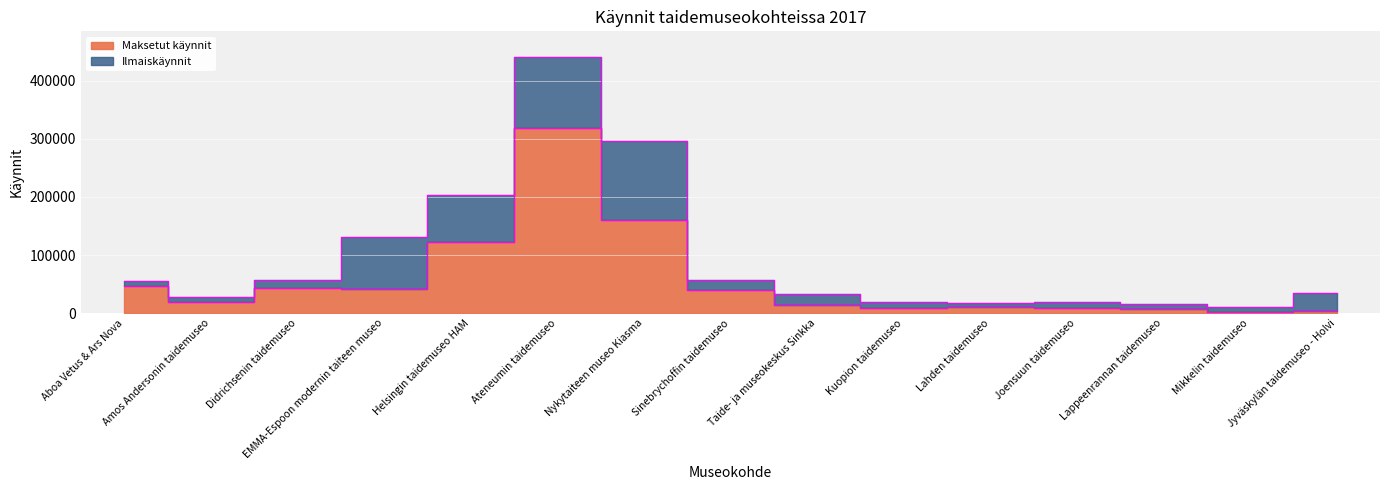

Does the chart display data point markers on the line(s)?

No